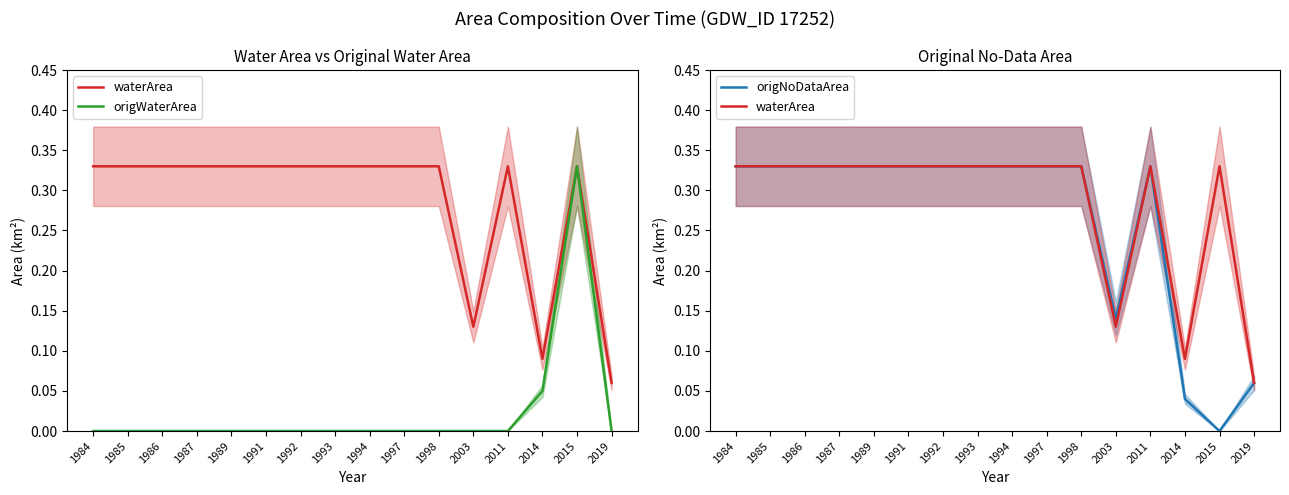

What is the difference between the second highest and minimum values in the origNoDataArea series?

0.3